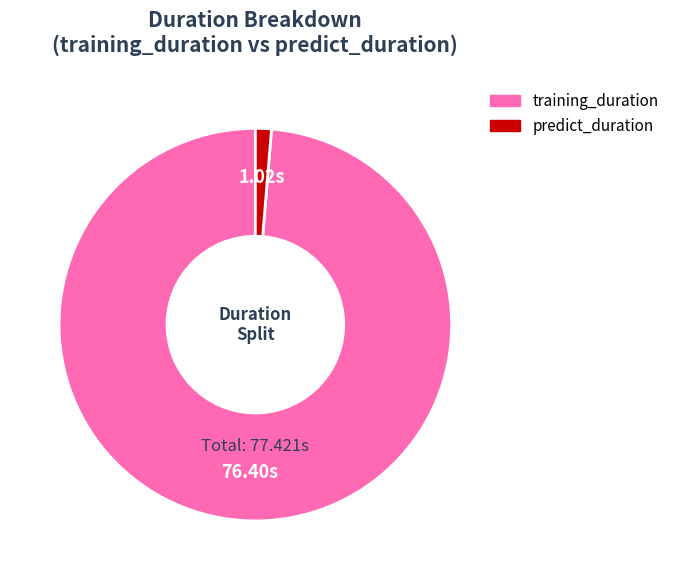

Between predict_duration and training_duration, which is larger?

training_duration